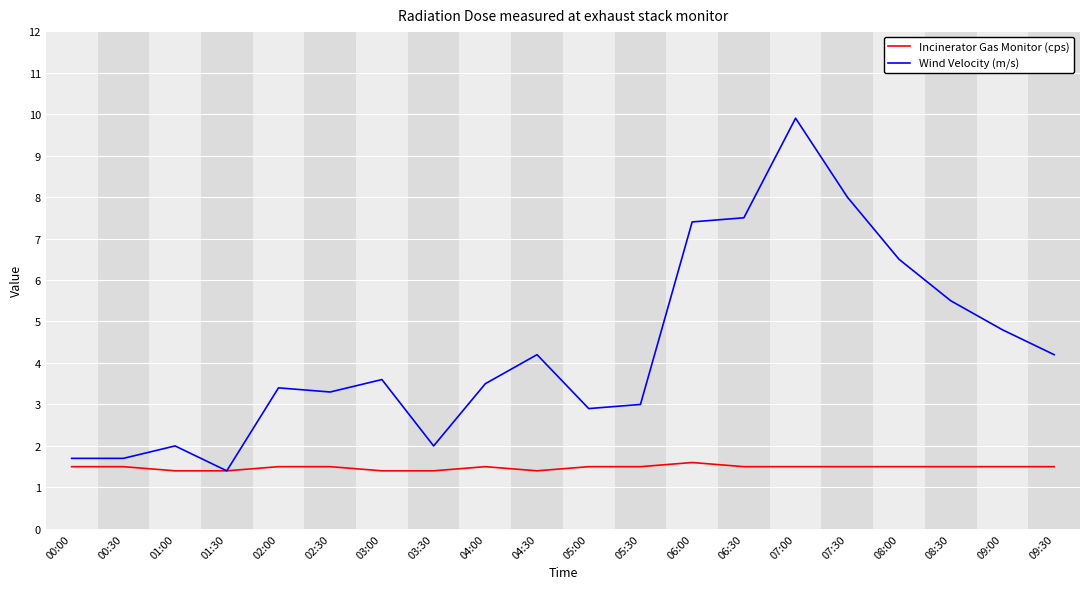

What are all the series names shown in the legend?

Incinerator Gas Monitor (cps), Wind Velocity (m/s)